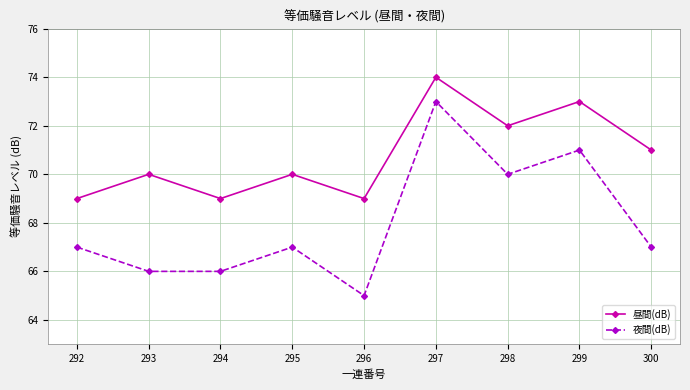

Rank the series by their maximum value, from highest to lowest.

昼間(dB), 夜間(dB)